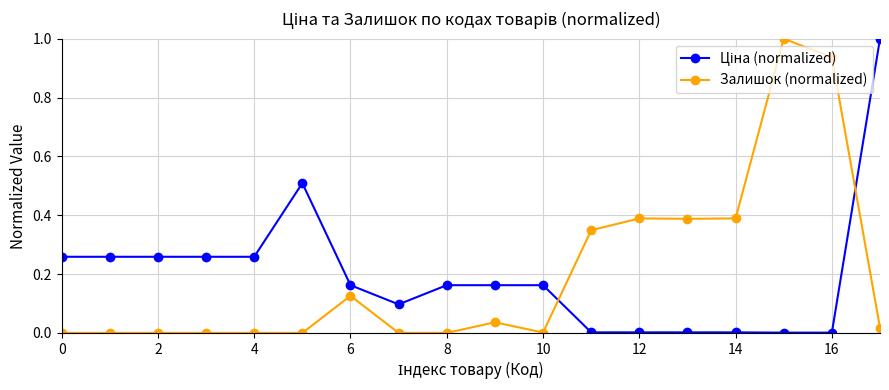

What is the sum of all Залишок (normalized) values?

3.6